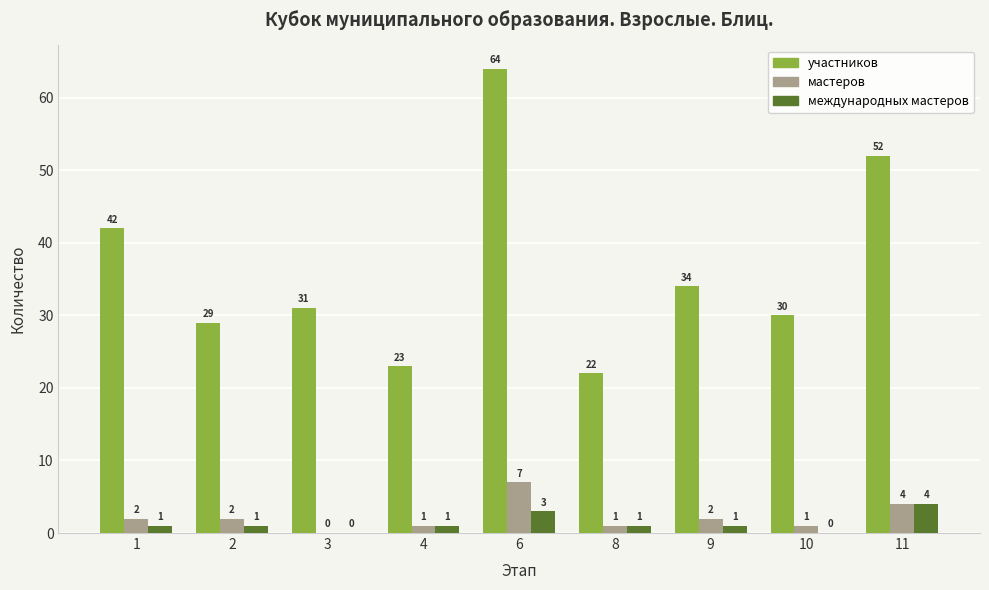

At which label does мастеров reach its peak?

6